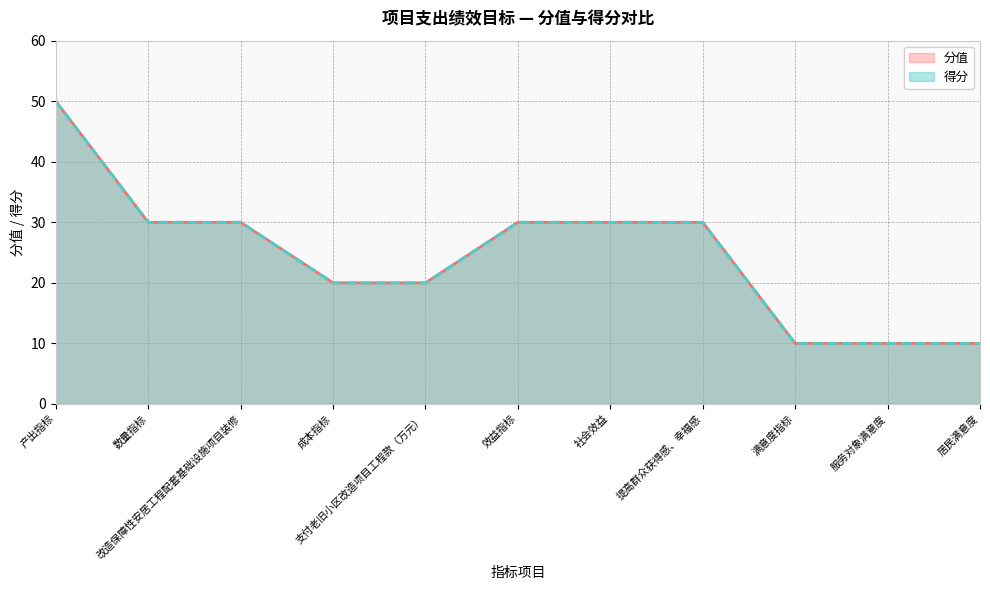

Rank the categories by value from highest to lowest.

产出指标, 数量指标, 改造保障性安居工程配套基础设施项目装修, 效益指标, 社会效益, 提高群众获得感、幸福感, 成本指标, 支付老旧小区改造项目工程款（万元）, 满意度指标, 服务对象满意度, 居民满意度